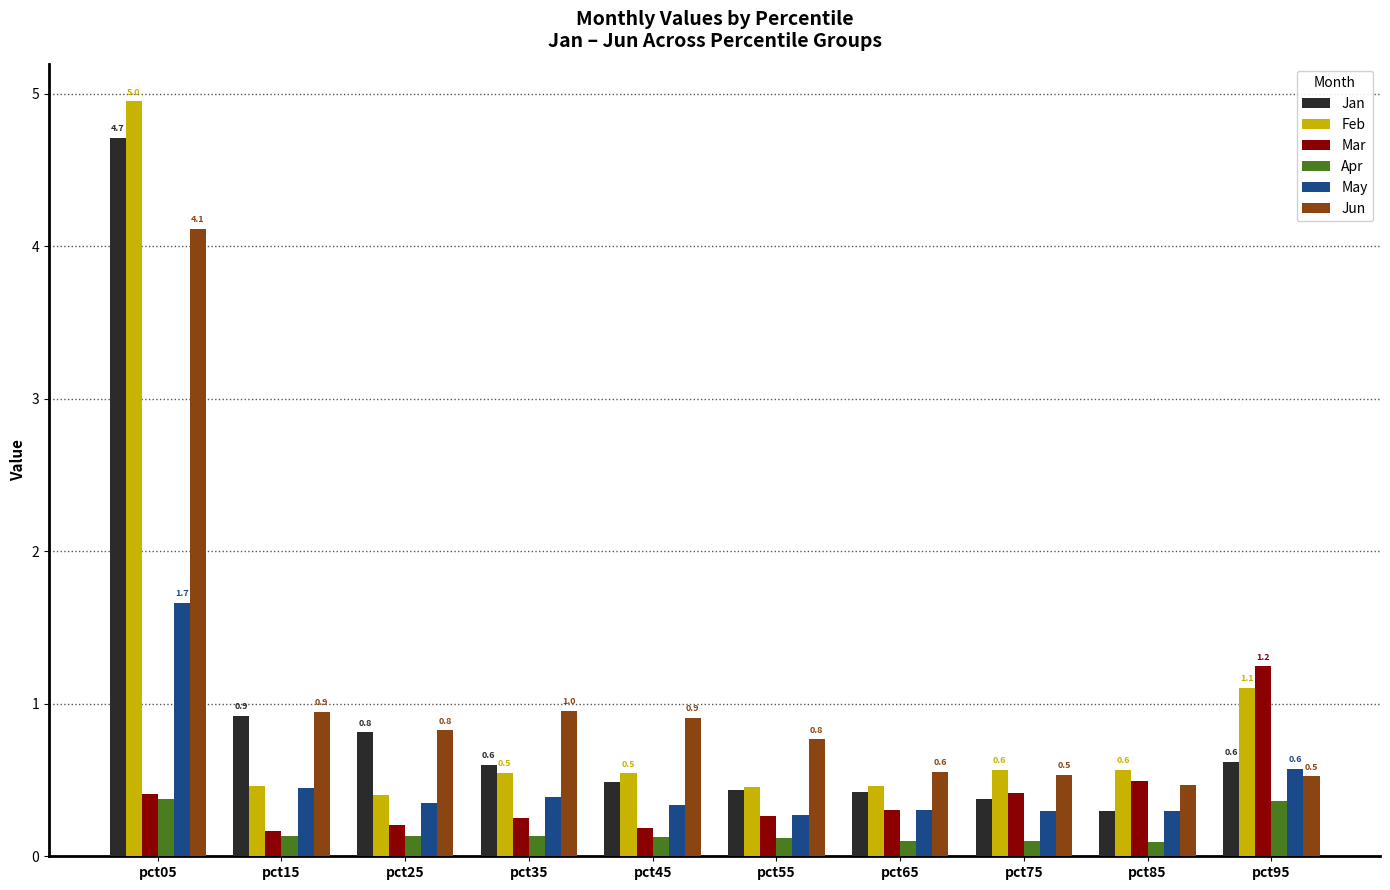

At which label is Jan closest to 2?

pct15